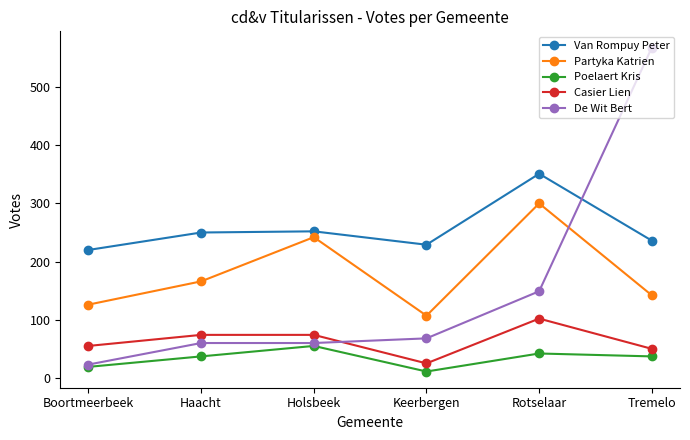

Is the value of Casier Lien at Boortmeerbeek greater than the value of Partyka Katrien at Keerbergen?

No